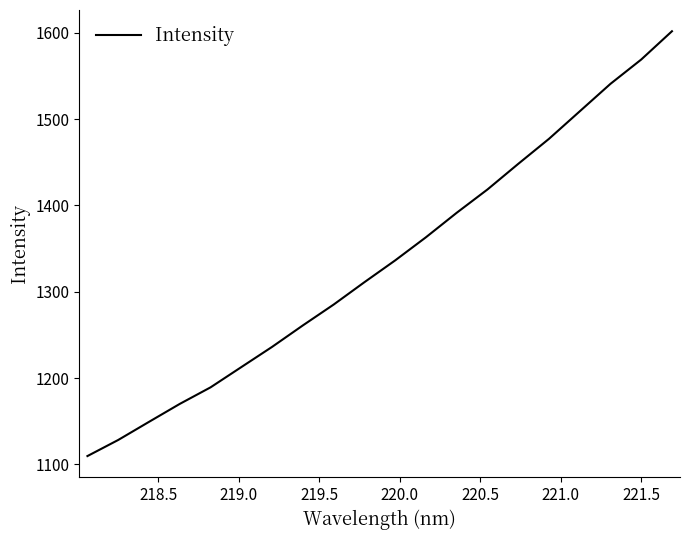

What is the minimum value shown in the chart?

1109.6